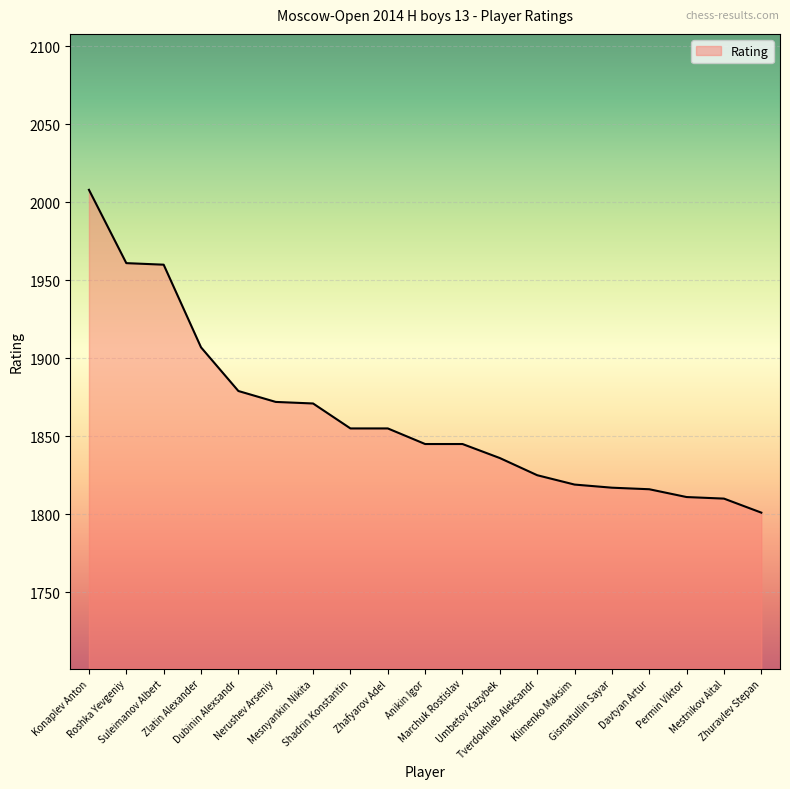

What is the greatest value displayed?

2008